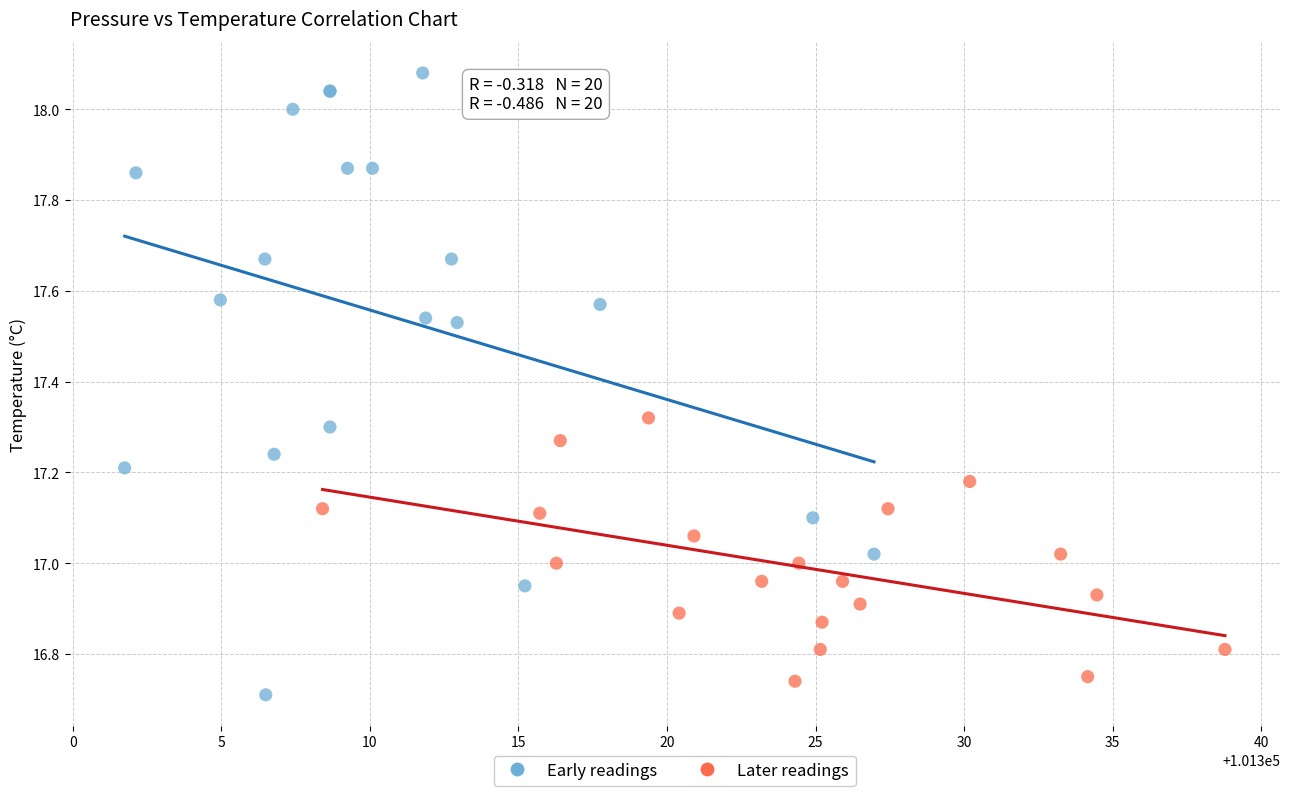

What are all the series names shown in the legend?

Early readings, Later readings